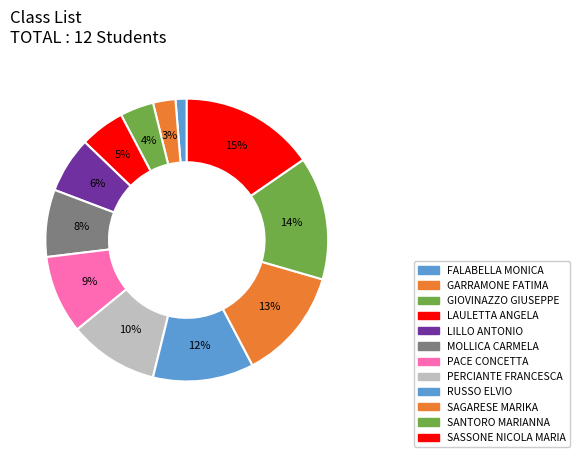

What percentage is NOT represented by GIOVINAZZO GIUSEPPE?

96.2%